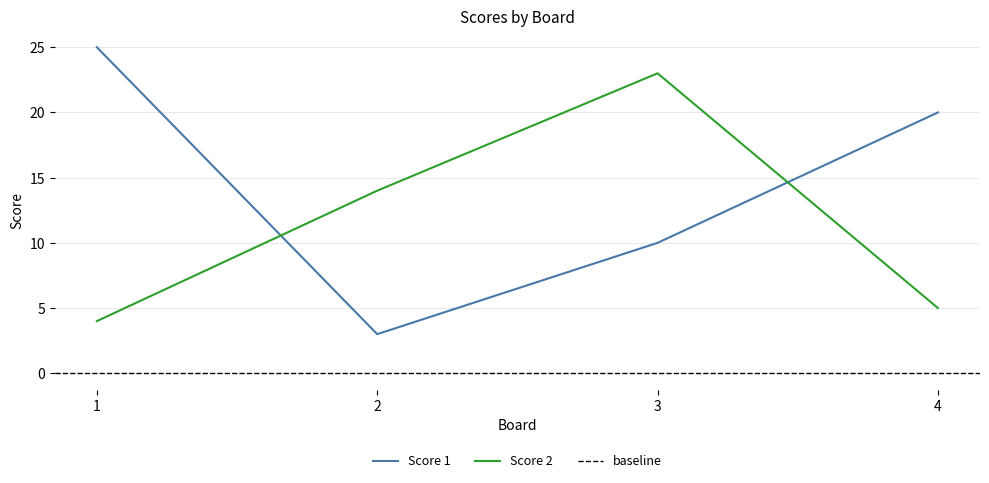

True or false: Score 1 has more than 1 points higher than both neighbors.

False